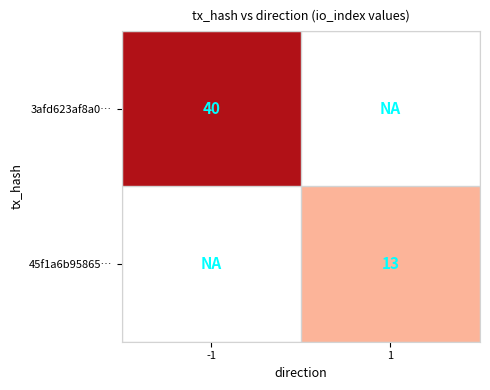

True or false: 3afd623af8a0… has a value of 40 at -1.

True